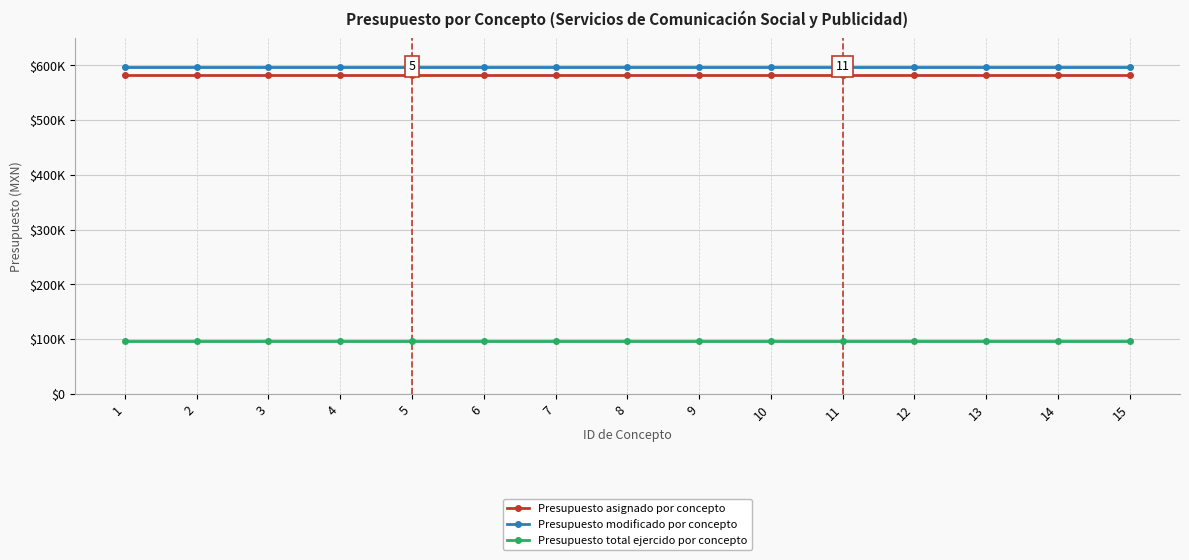

Which series has the widest spread of values?

Presupuesto asignado por concepto